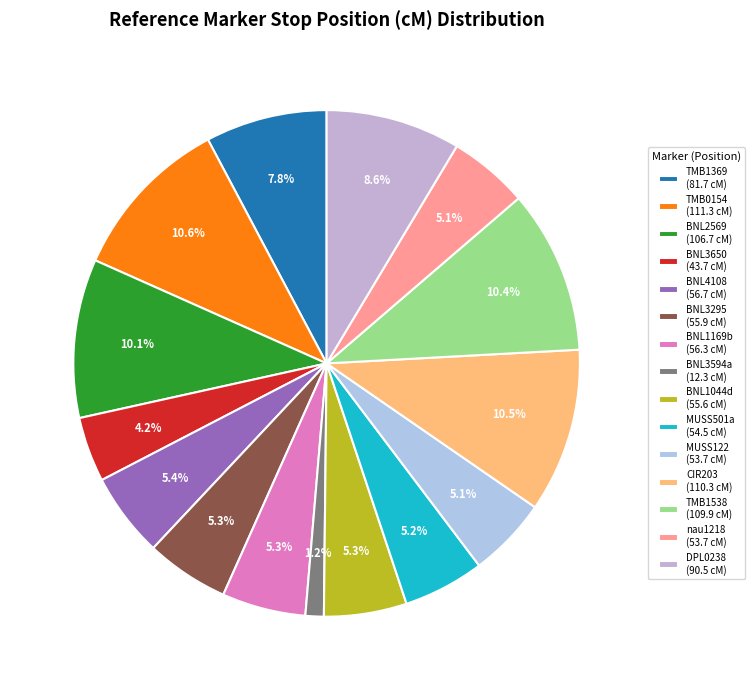

What percentage is the BNL3650 slice, to the nearest percent?

4%